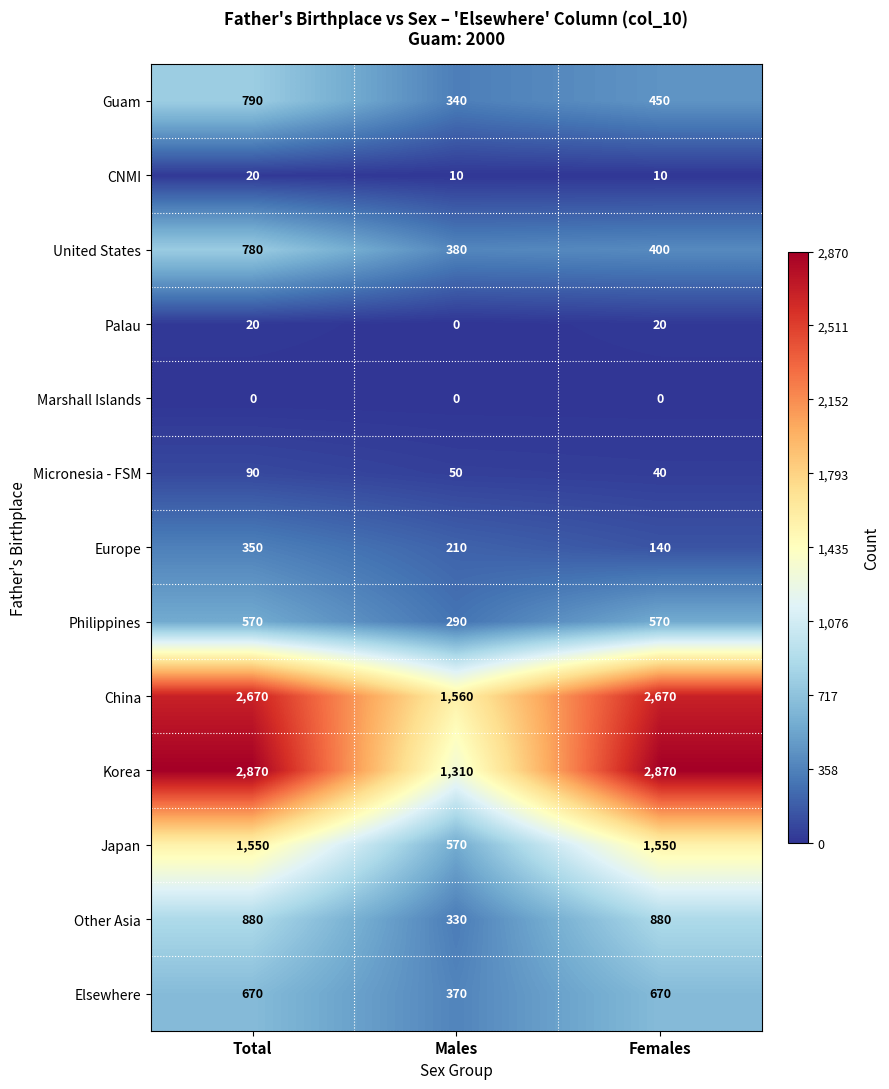

What is the total value across all series at Males?

5420